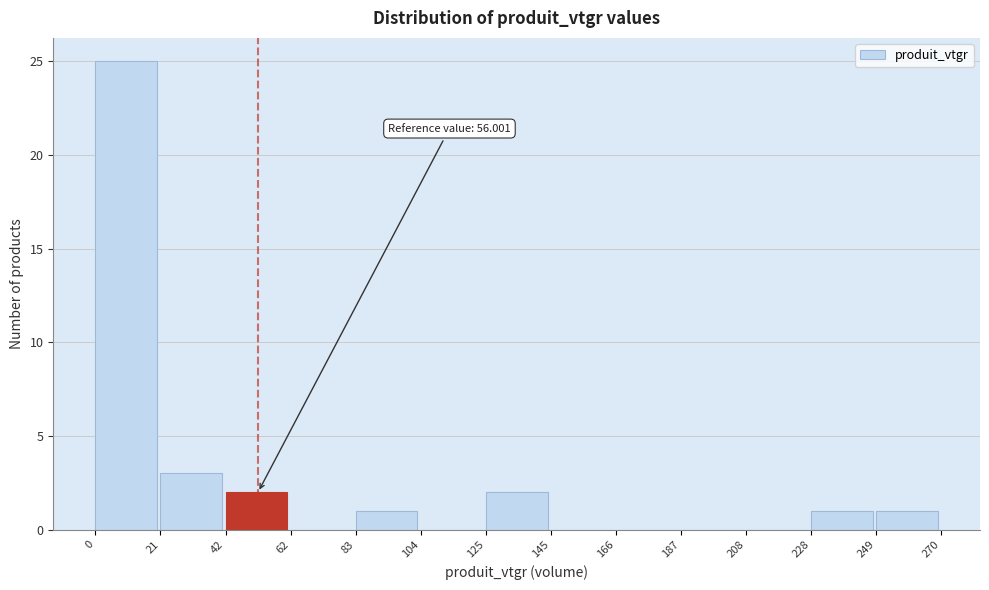

Over which range of the x-axis is the bar tallest?

0 to 21